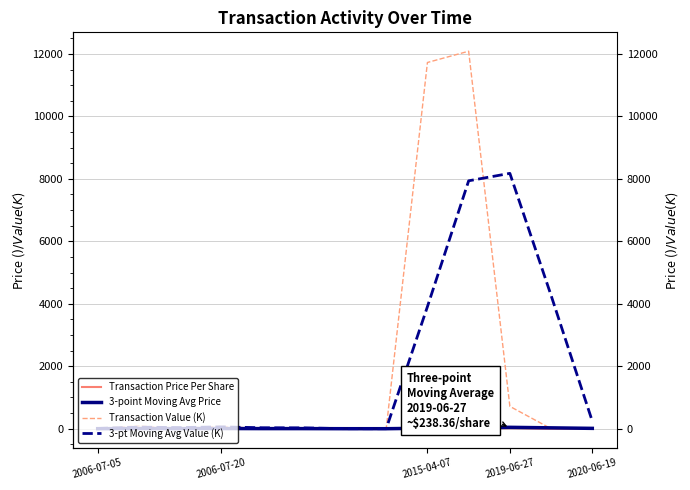

True or false: Transaction Price Per Share has a value of 7.7 at 2006-07-20.

True